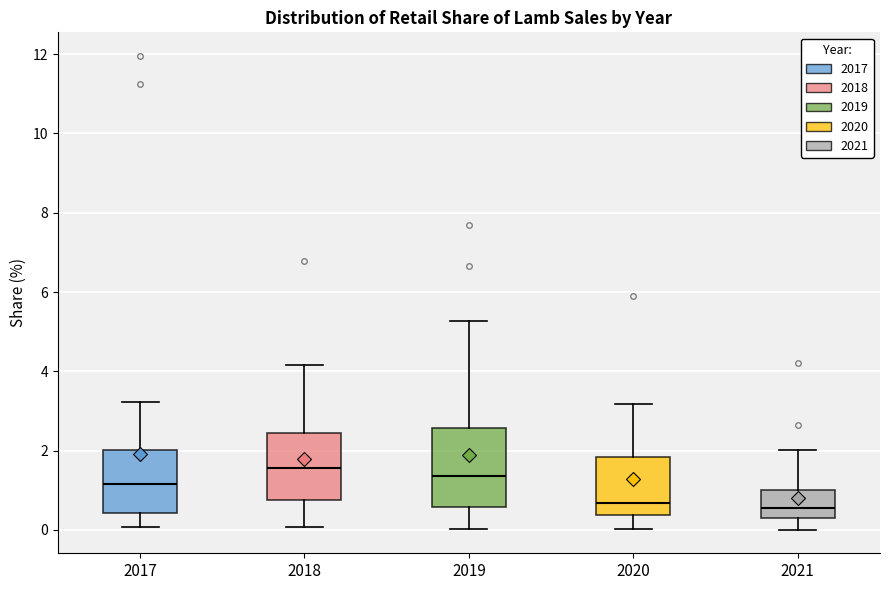

Where does the upper whisker of the box at x = 2019 end on the y-axis? The values are not printed on the chart, so give them approximately, as read against the axis.

5.2